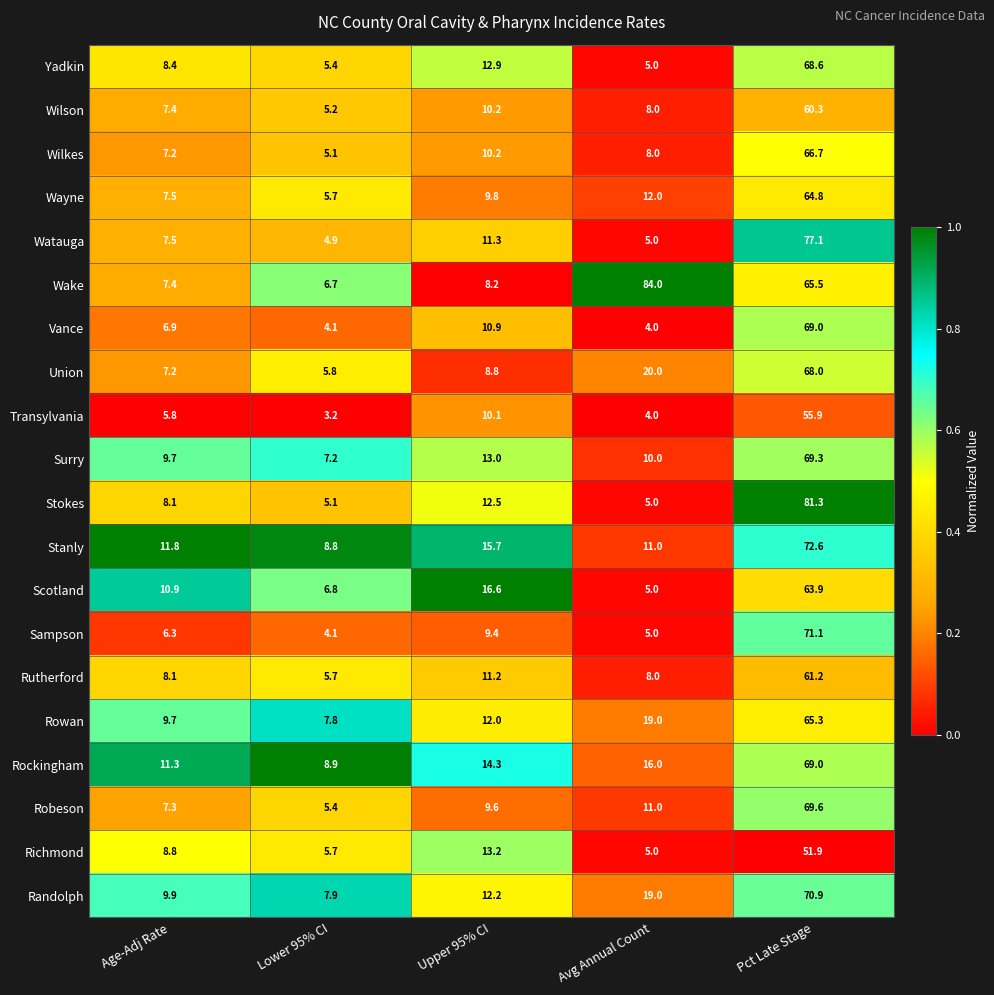

Rank the categories by Richmond value from highest to lowest.

Pct Late Stage, Upper 95% CI, Age-Adj Rate, Lower 95% CI, Avg Annual Count